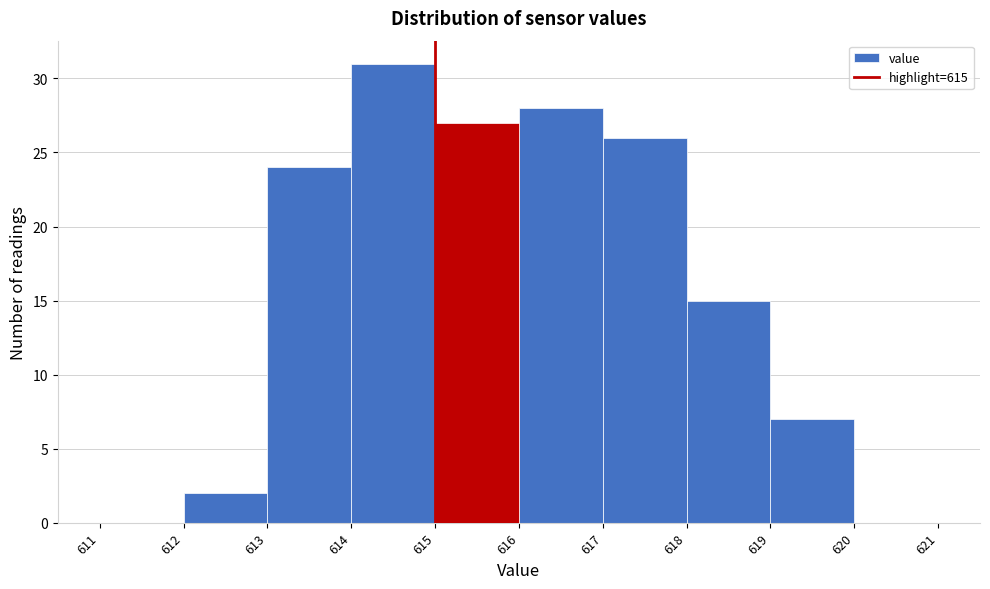

Which range on the x-axis has the tallest bar?

614 to 615